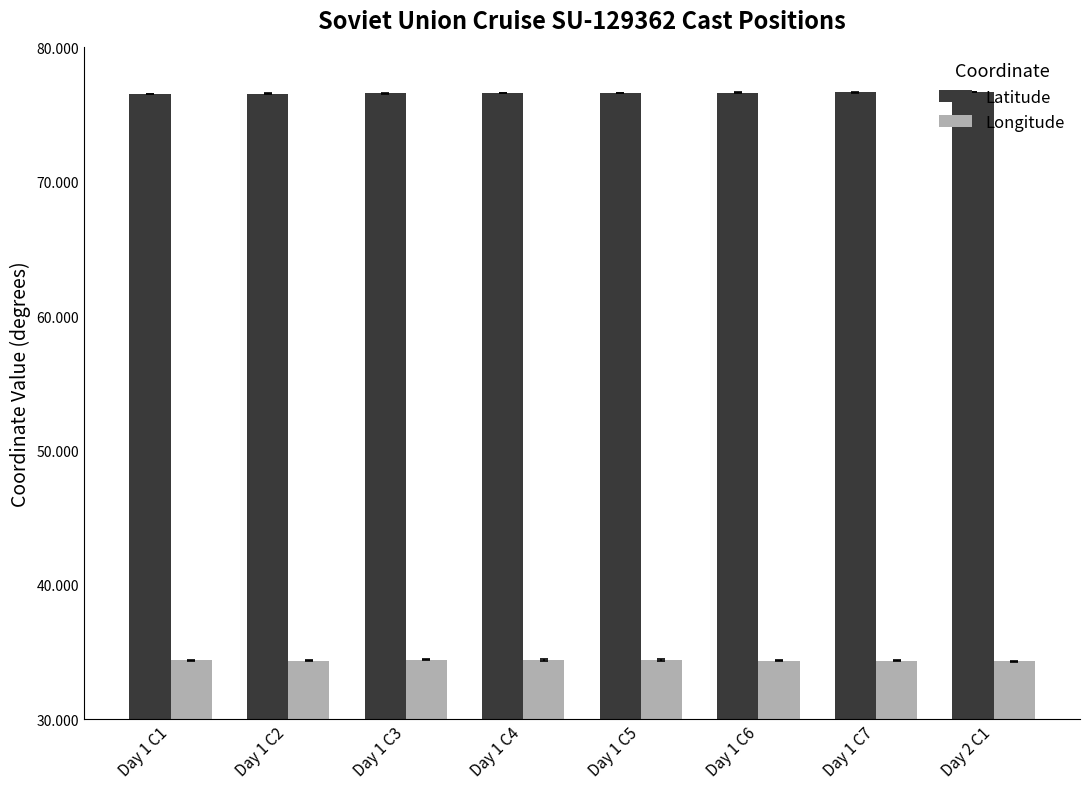

How many data points does each series have?

8